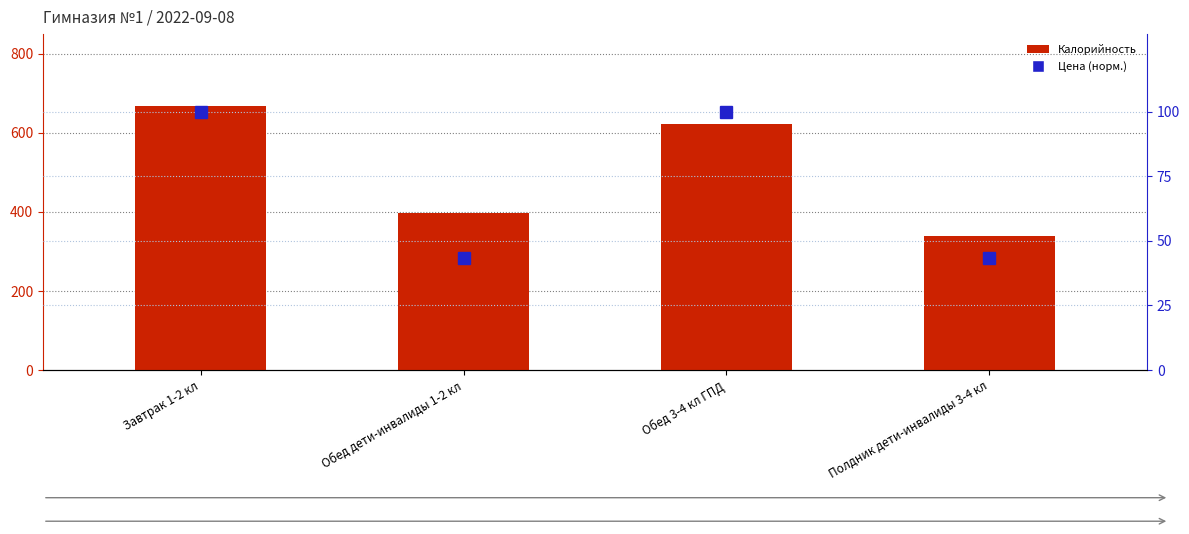

At how many categories does at least one series exceed 71?

4